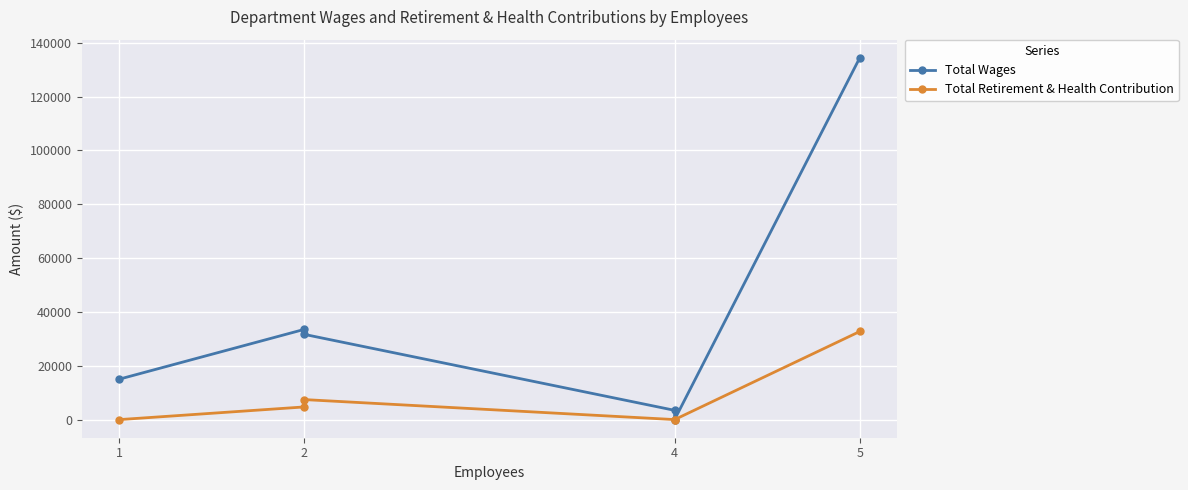

Is this an area chart (filled region under the line)?

No